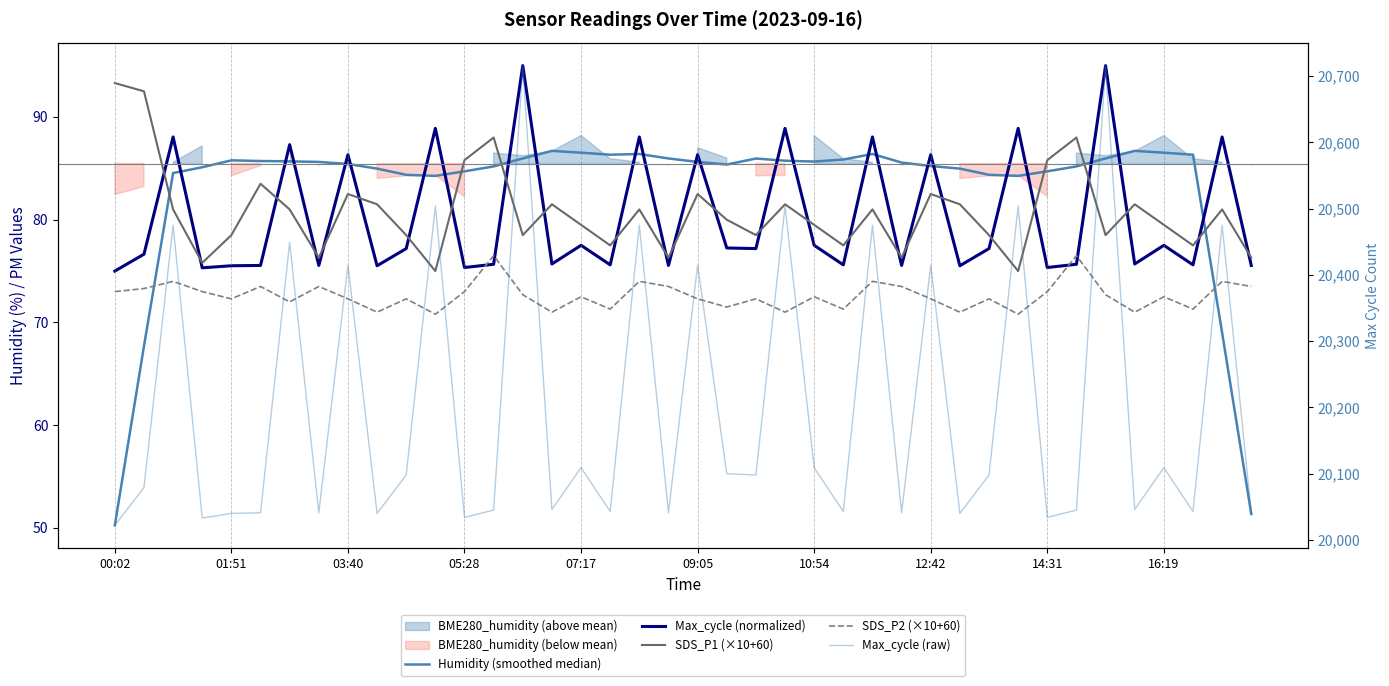

What value does the SDS_P1 (×10+60) series have at 25?

77.5